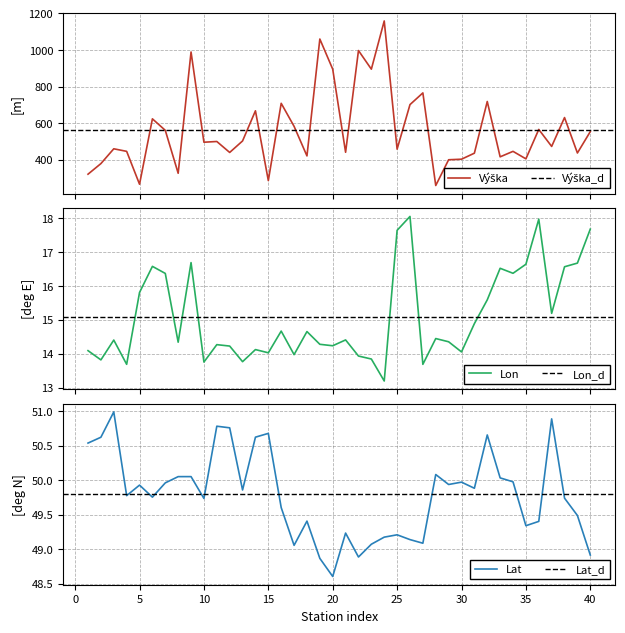

What is the highest value of the Lon series?

18.1